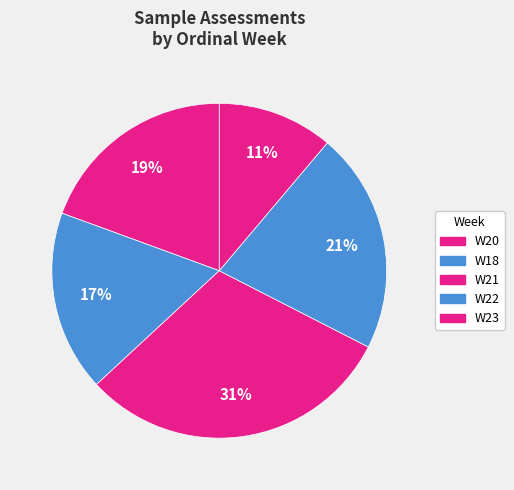

How many slices are in this pie chart?

5